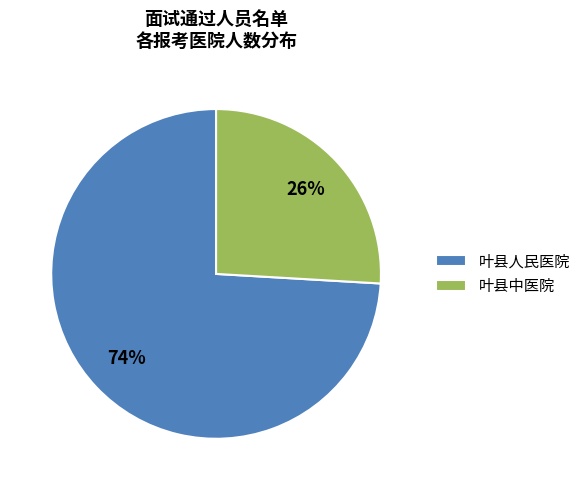

To the nearest percent, what percentage of the pie is 叶县中医院?

26%